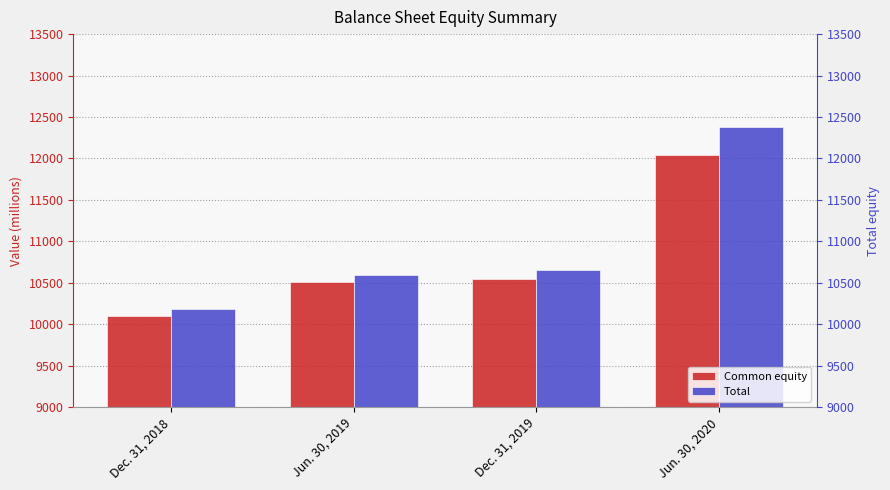

At how many categories does at least one series exceed 11648?

1